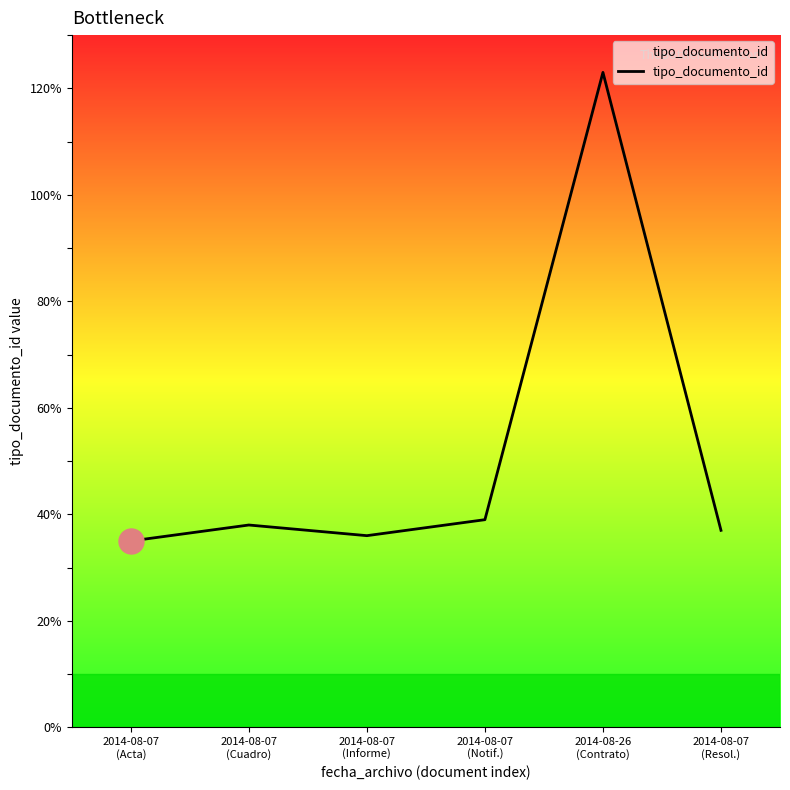

What is the sum of the values at 2014-08-07
(Cuadro) and 2014-08-07
(Informe)?

74